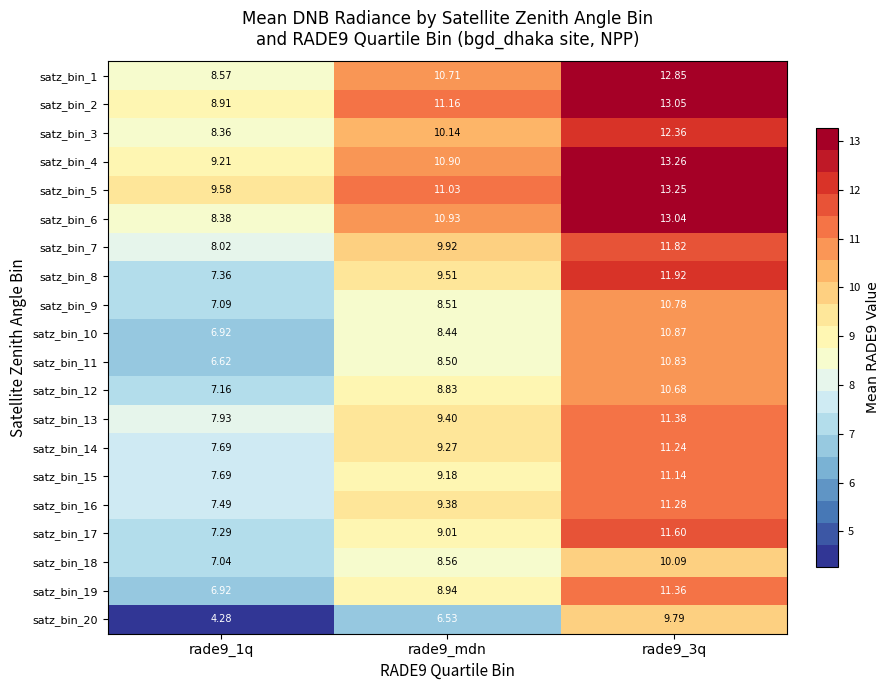

Is the value of satz_bin_14 at rade9_3q greater than the value of satz_bin_10 at rade9_mdn?

Yes